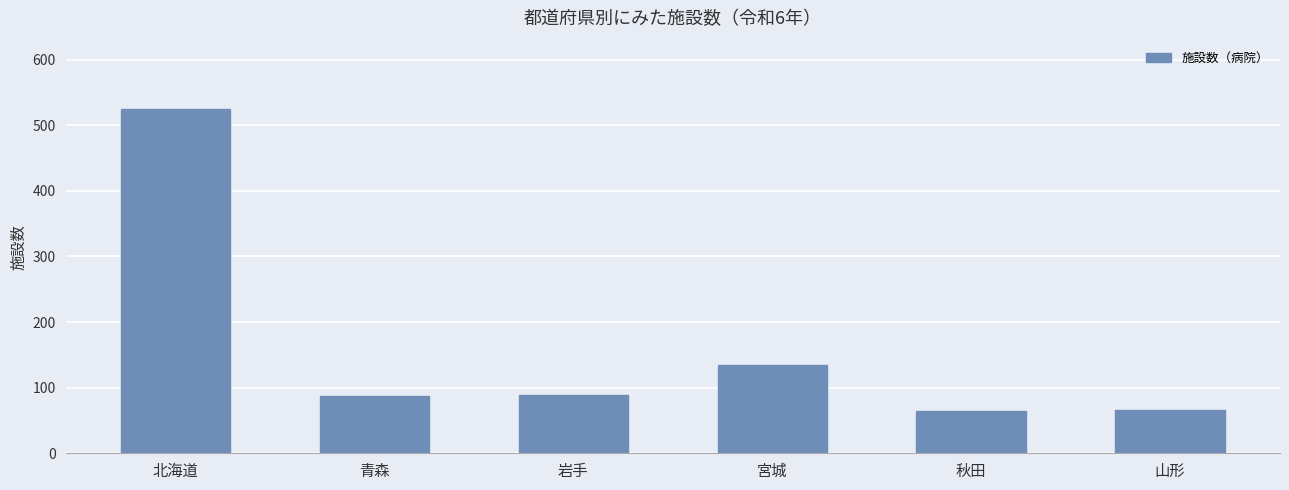

What is the sum of the values at 岩手 and 青森?

177